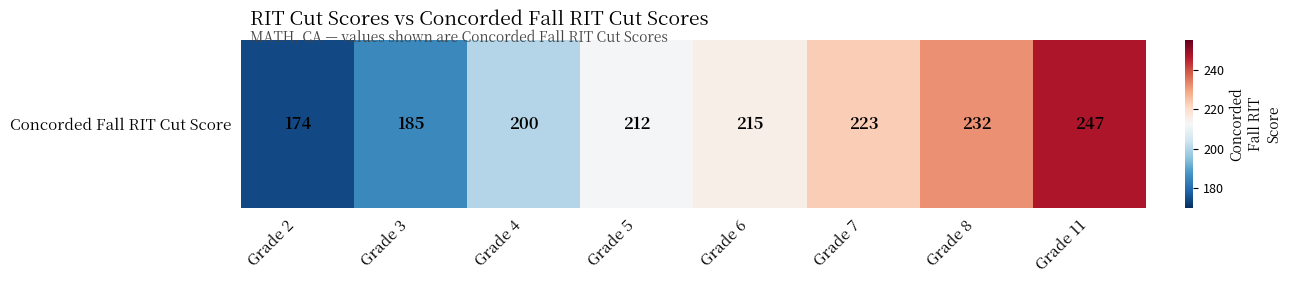

True or false: the data shows 313 at Grade 6.

False